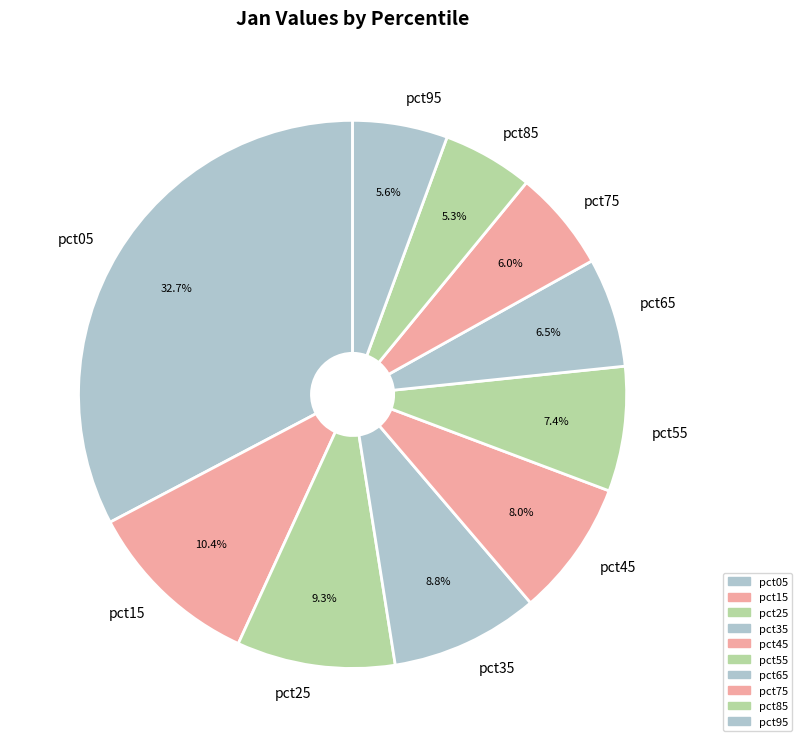

What is the largest slice in the pie chart?

pct05